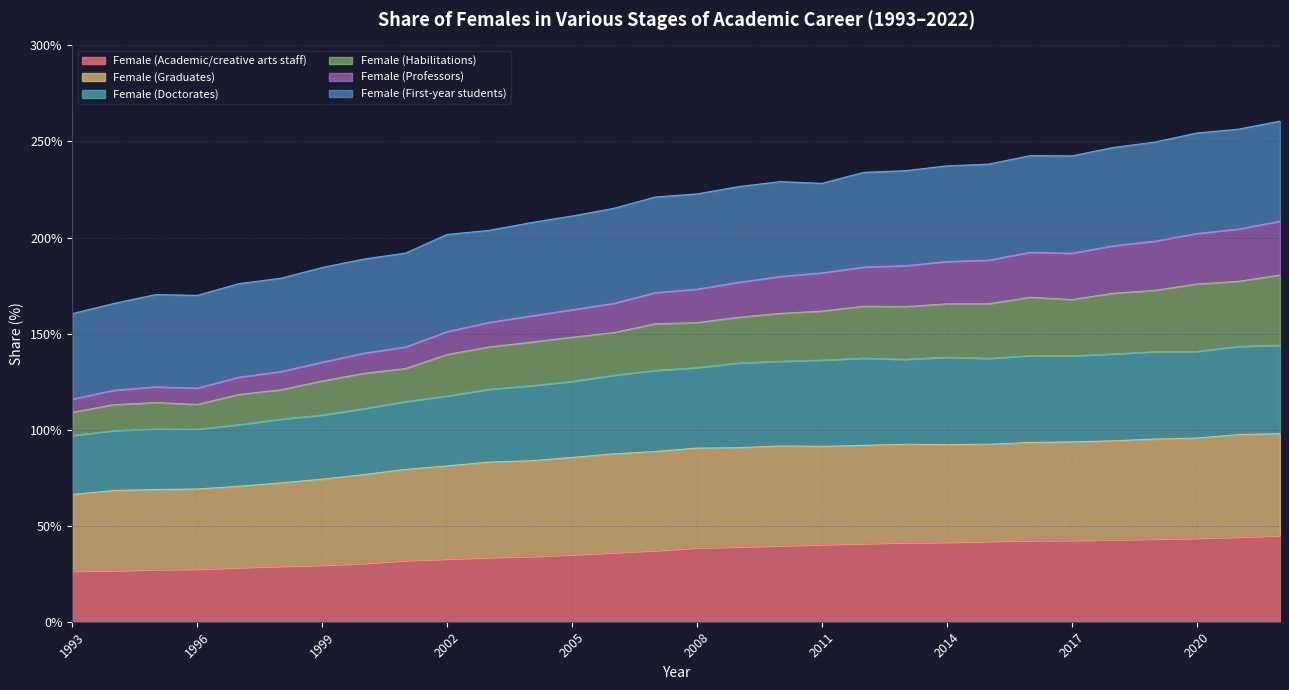

The value of Female (Doctorates) at 2016 is 138.5. True or false?

True